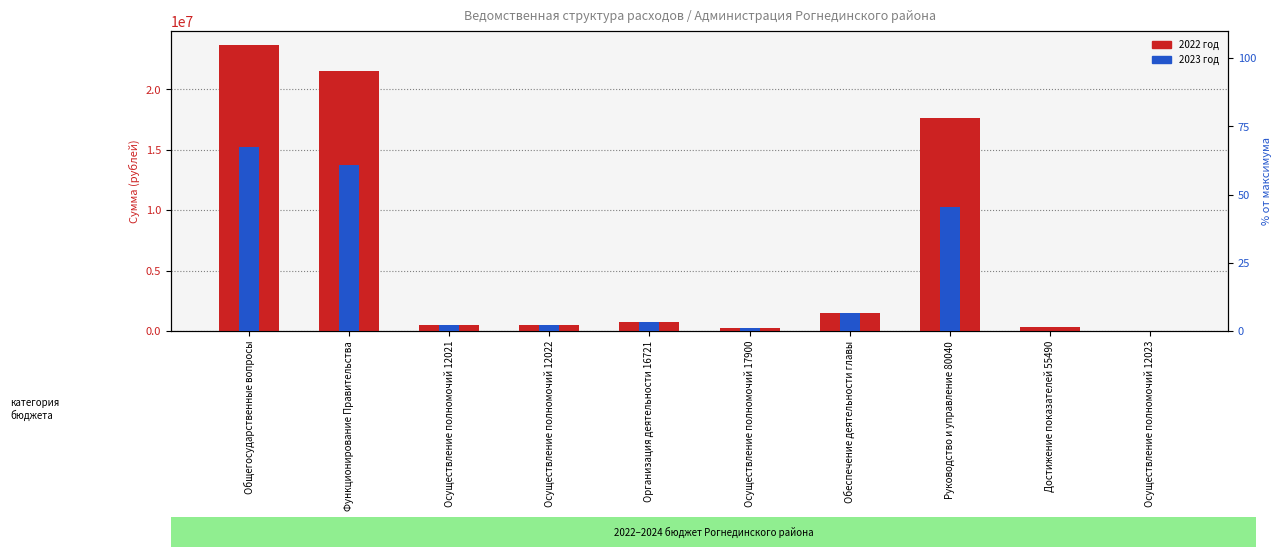

How many data points in 2022 год are above 783270?

4